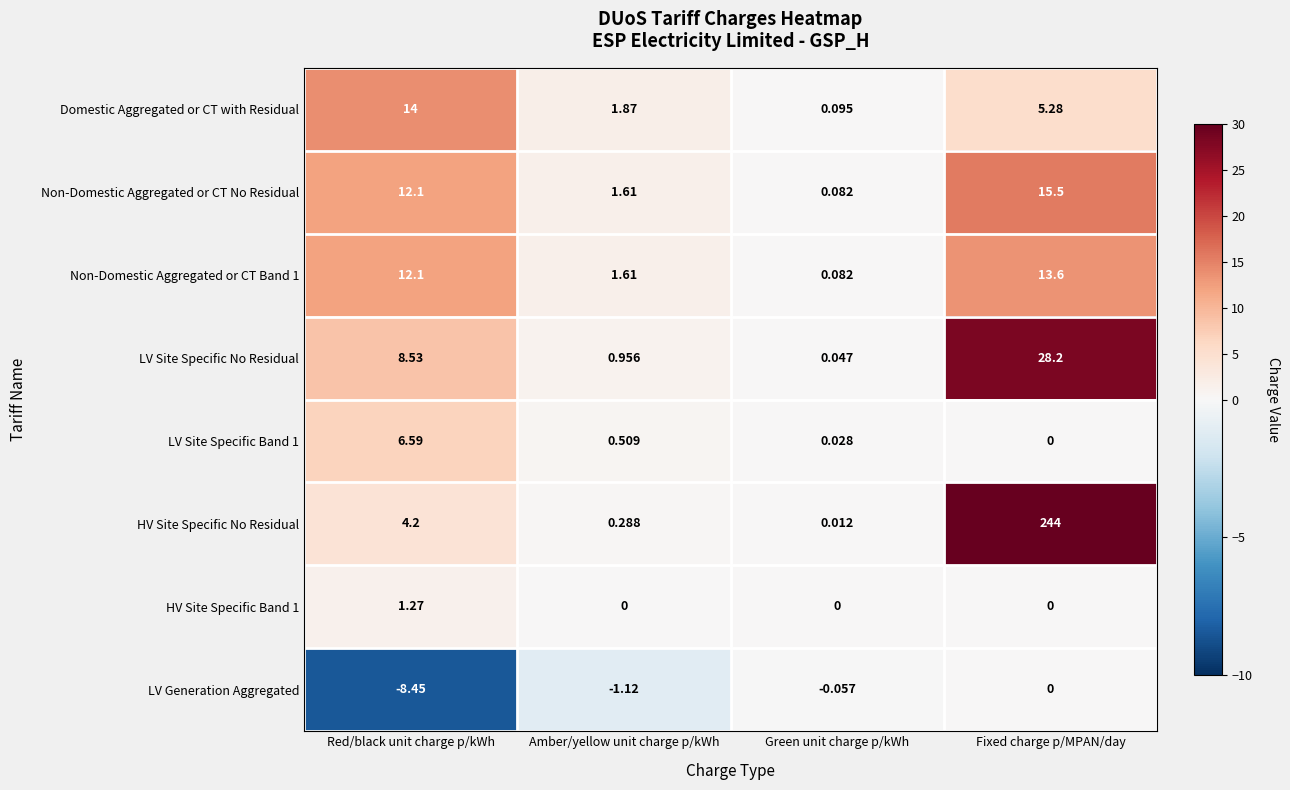

Is the value of LV Site Specific Band 1 at Amber/yellow unit charge p/kWh greater than the value of HV Site Specific No Residual at Fixed charge p/MPAN/day?

No